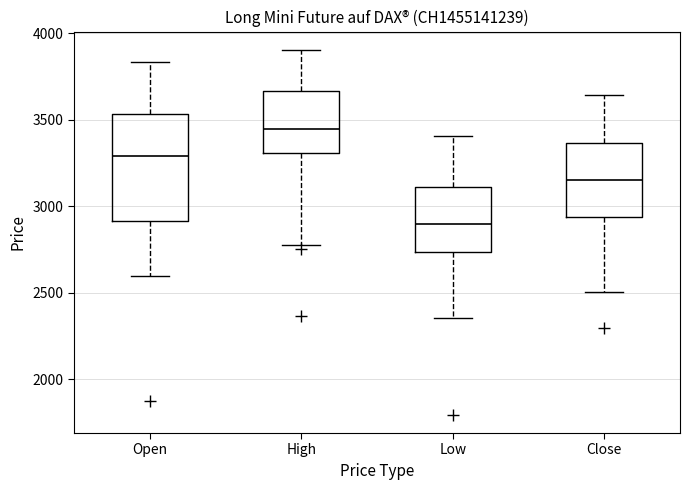

Where does the upper whisker of the box for Open end on the y-axis? The values are not printed on the chart, so give them approximately, as read against the axis.

3850